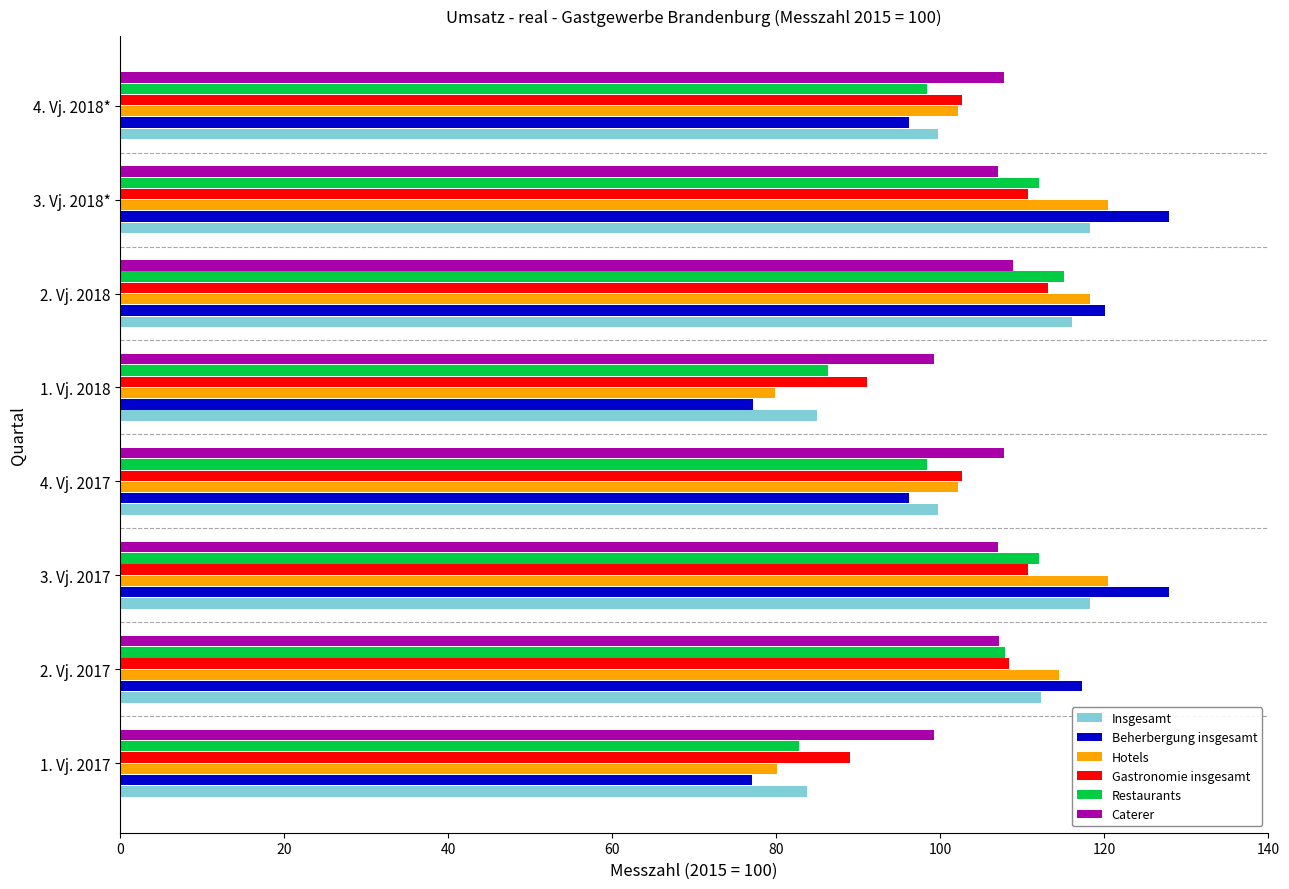

Rank the series by their maximum value, from lowest to highest.

Caterer, Gastronomie insgesamt, Restaurants, Insgesamt, Hotels, Beherbergung insgesamt